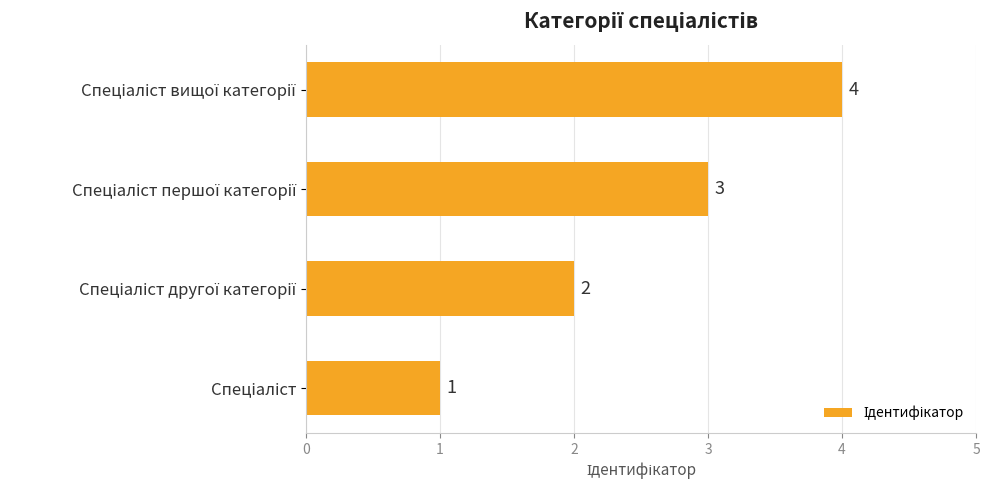

Are the bars horizontal?

Yes